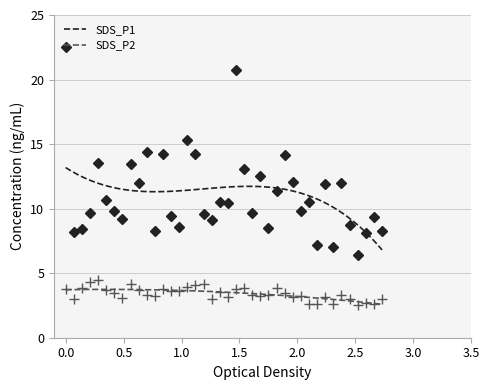

True or false: SDS_P2 and SDS_P1 intersect in this chart.

False